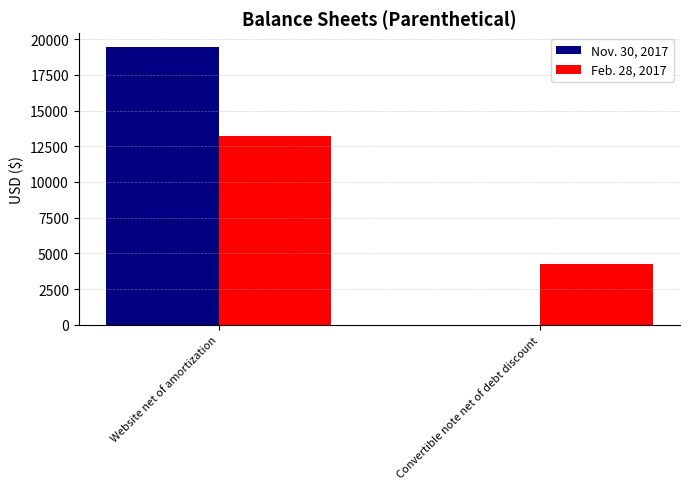

Reading left to right, transcribe all the data shown in this chart.

Nov. 30, 2017: 19444	0
Feb. 28, 2017: 13194	4238